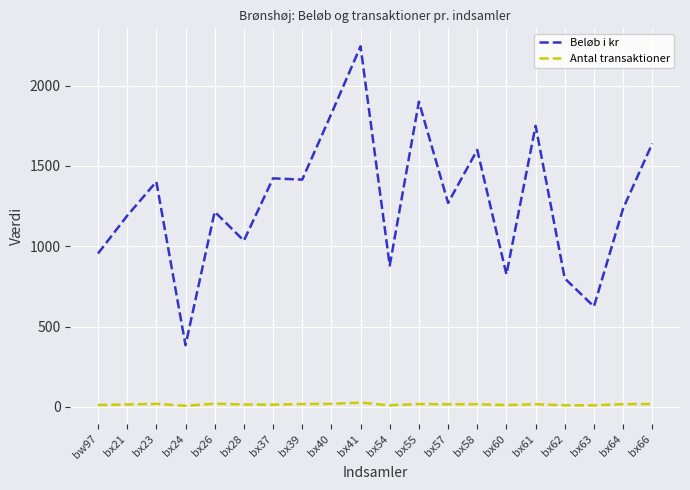

At how many categories does at least one series exceed 279?

20